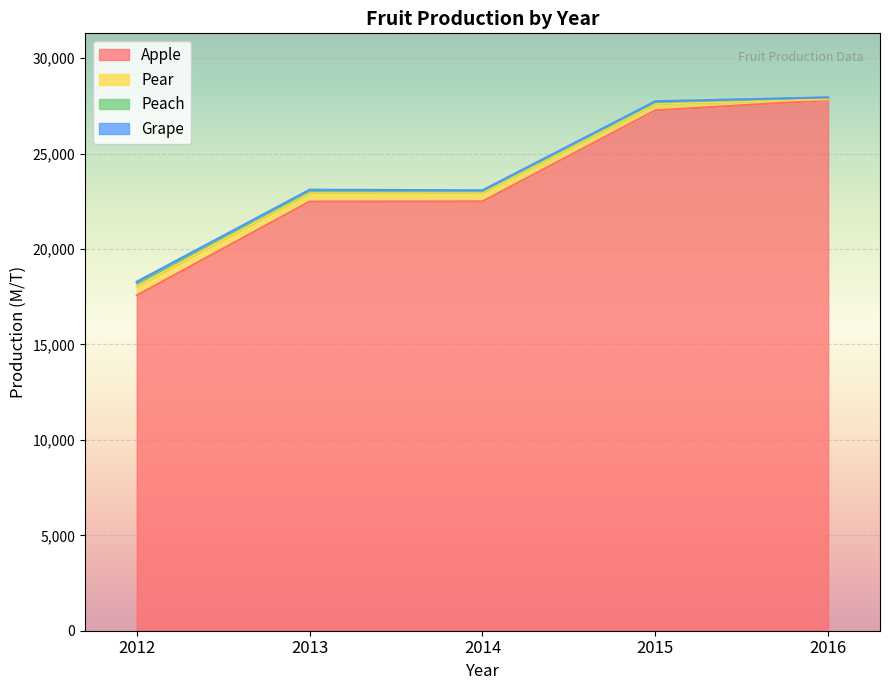

What is the value of the Apple point at the 2nd from the left?

22490.0